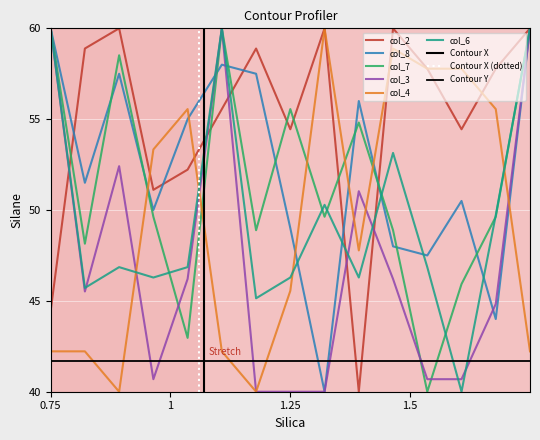

Is the value of col_4 at 0.75 greater than the value of col_3 at 1.25?

Yes